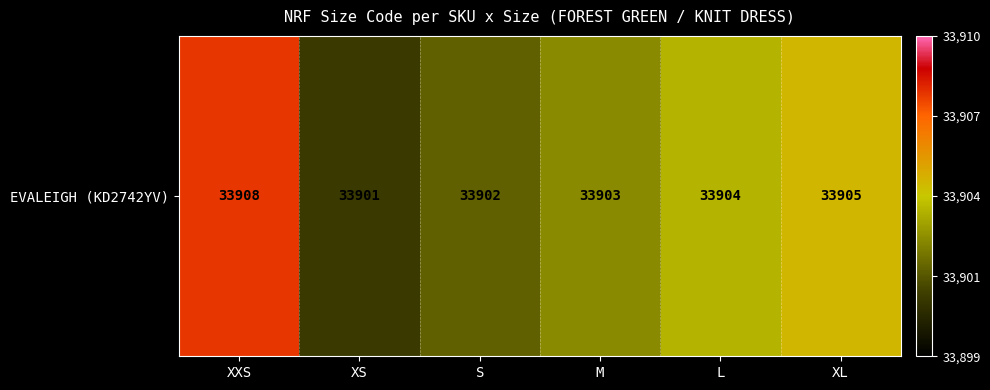

True or false: the data shows 60933 at XXS.

False